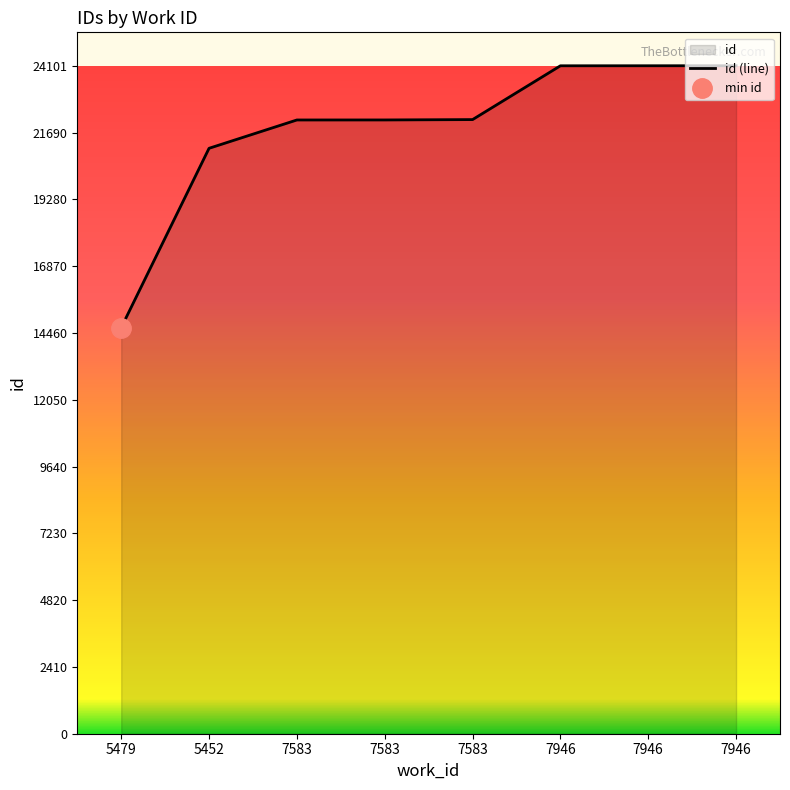

At which label does the data first exceed 22158?

7946